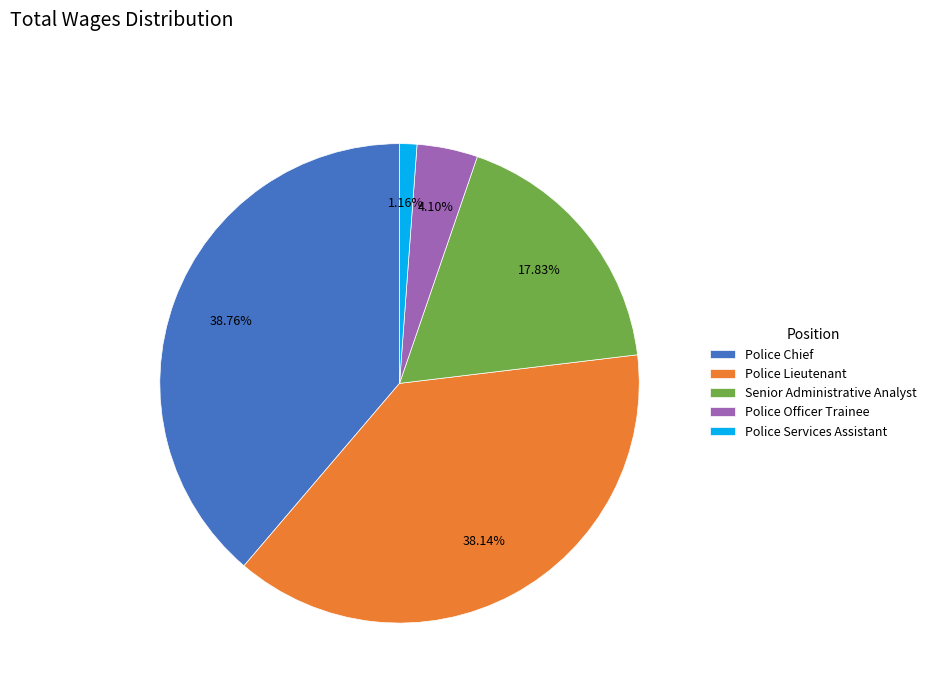

Rank the categories by value from highest to lowest.

Police Chief, Police Lieutenant, Senior Administrative Analyst, Police Officer Trainee, Police Services Assistant